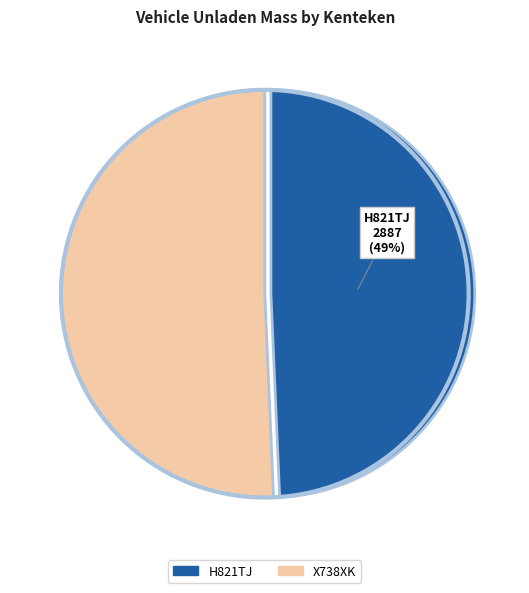

Combined, do X738XK and H821TJ account for over 50%?

Yes